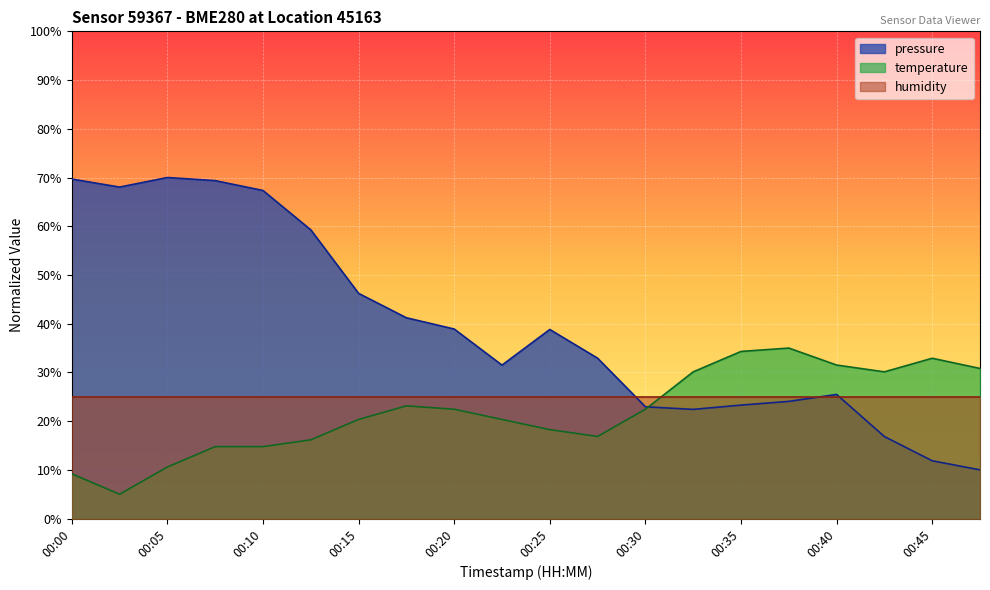

What is the spread (max minus min) of values at 00:25?

20.6